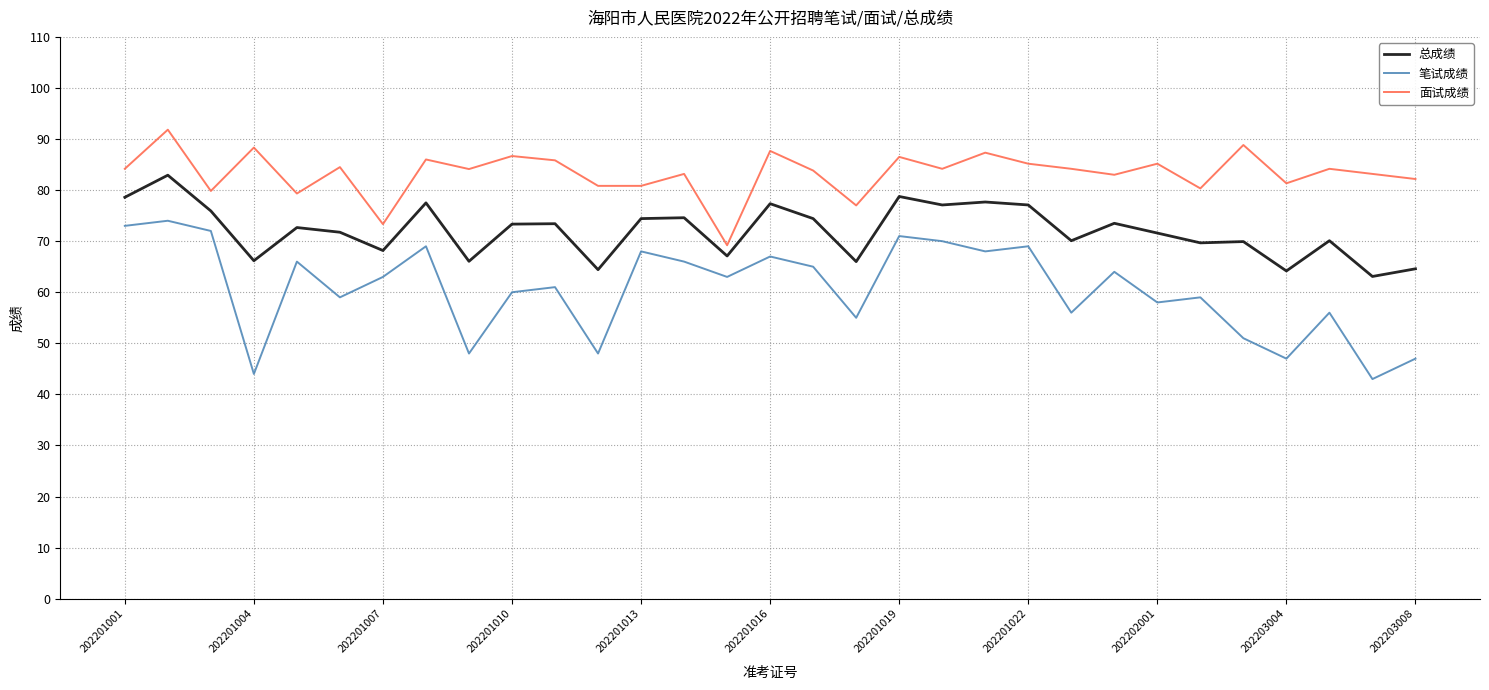

True or false: 总成绩 and 笔试成绩 cross at least once.

False